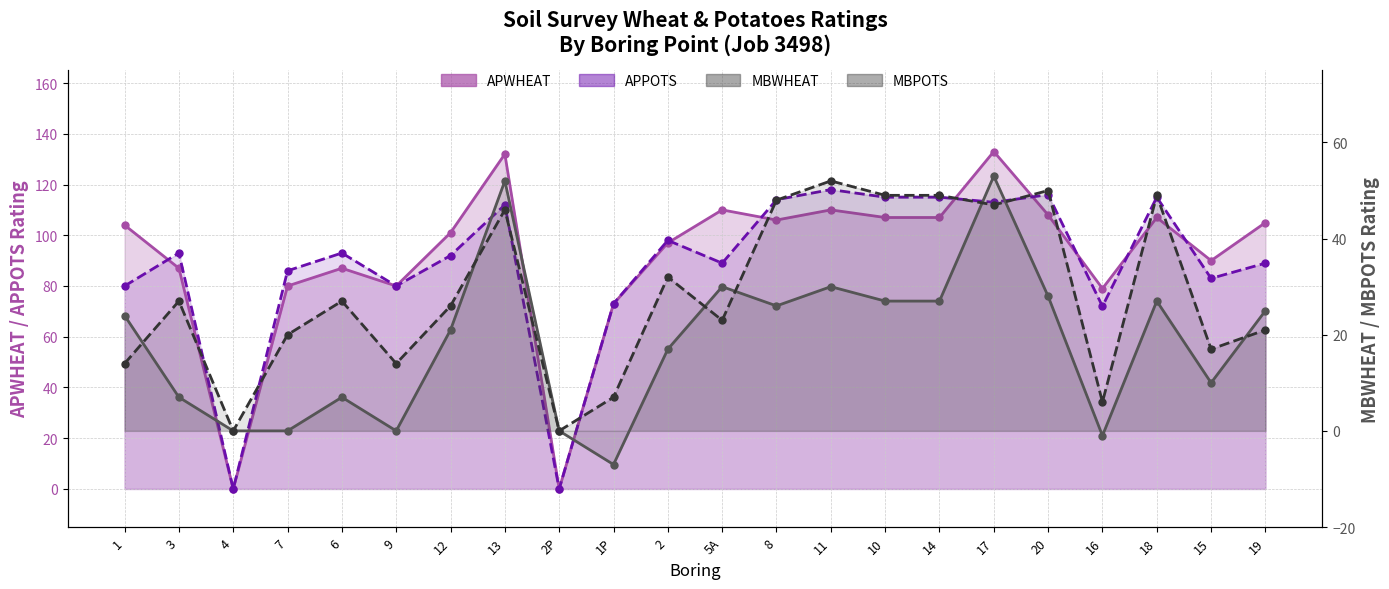

What is the minimum value shown in the chart?

-7